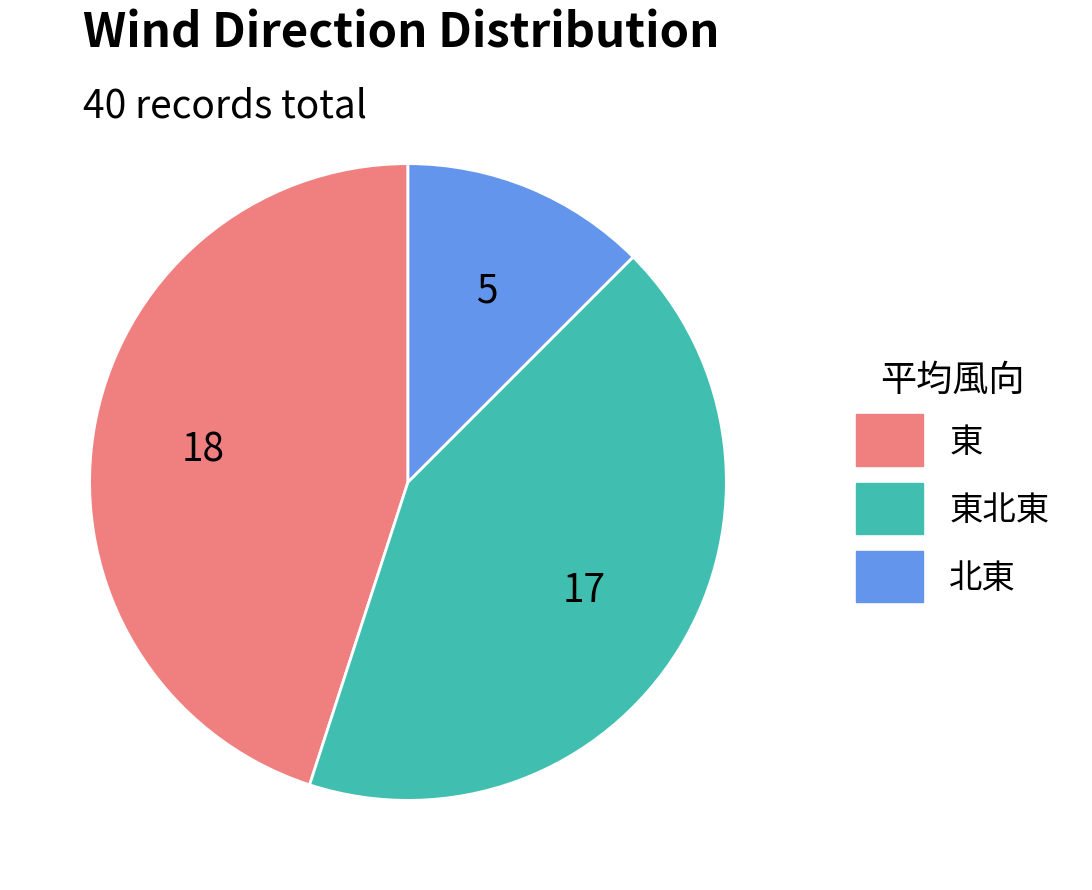

The 東 slice represents 45% of the pie. True or false?

True